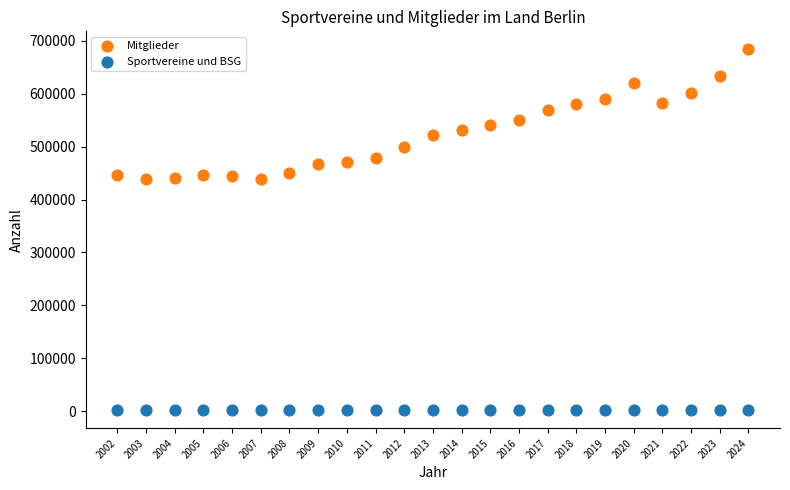

Which series reaches the maximum Y coordinate?

Mitglieder